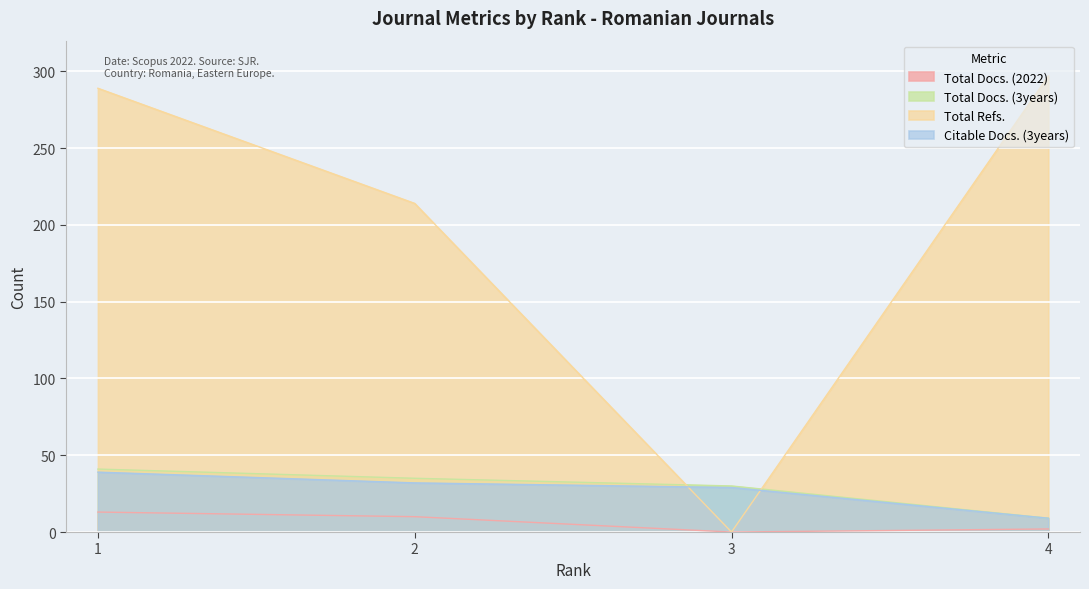

How many lines are shown in the chart?

4